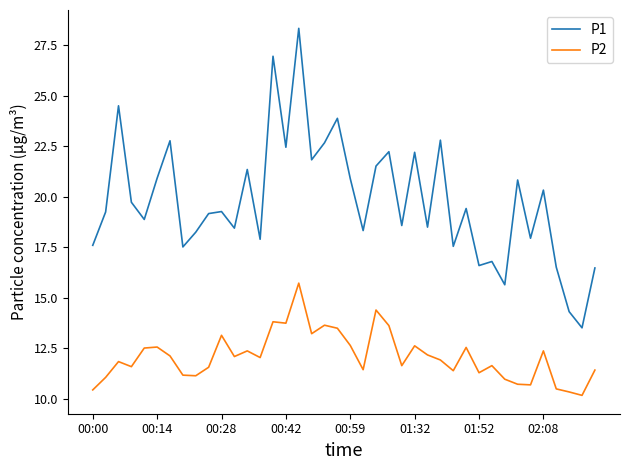

True or false: P1 and P2 cross at least once.

False